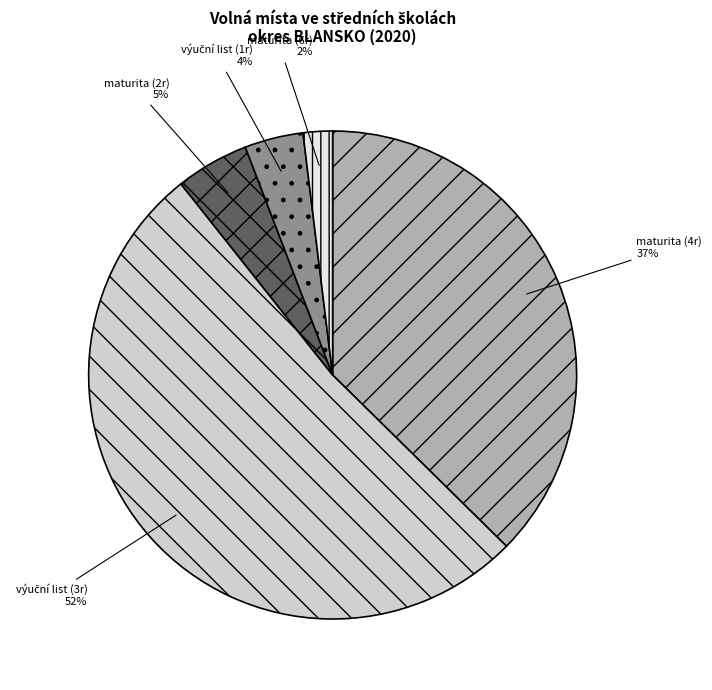

The maturita (4r) slice represents 50% of the pie. True or false?

False